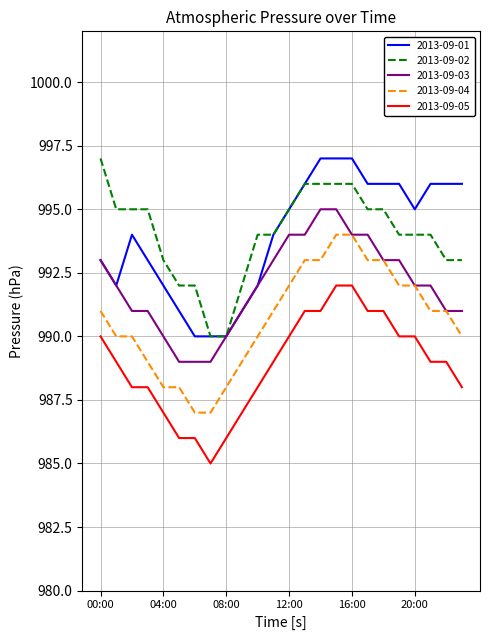

True or false: 2013-09-02 and 2013-09-04 cross at least once.

False